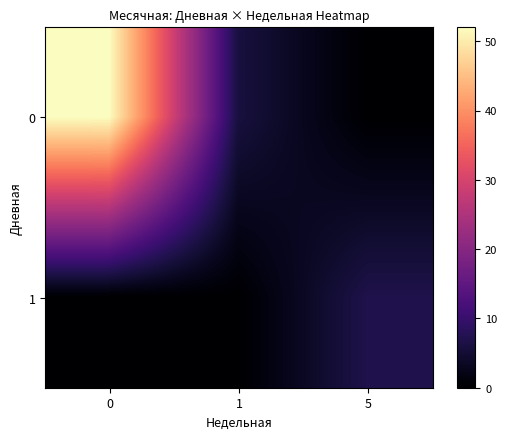

What is the total value across all series at 5?

7